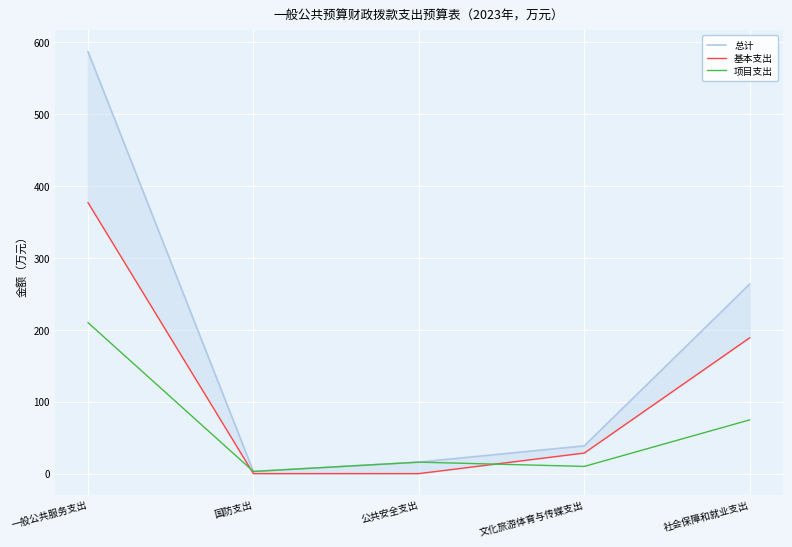

What is the difference between the highest and lowest values at 社会保障和就业支出?

188.9